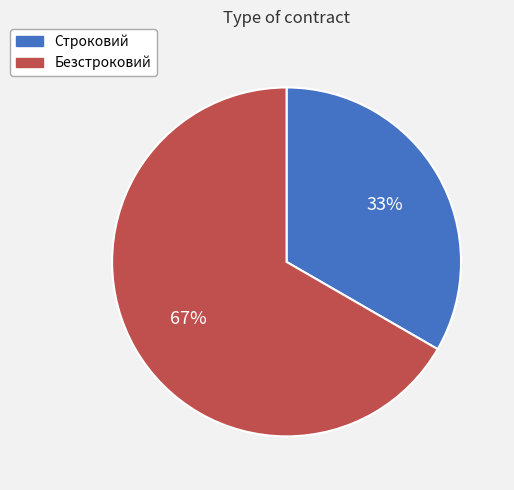

Rank the categories by value from lowest to highest.

Строковий, Безстроковий